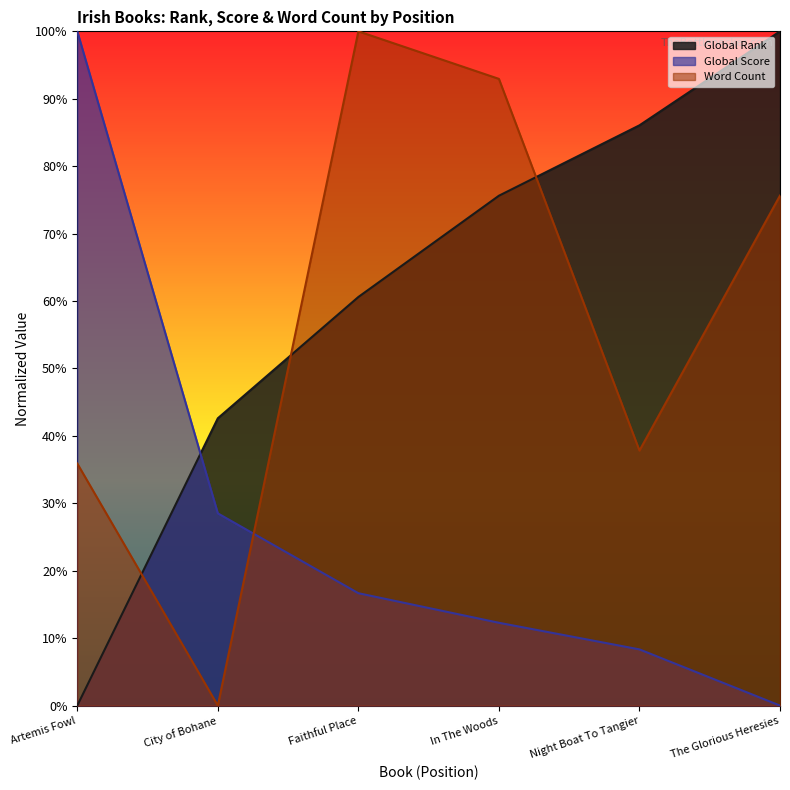

The value of Global Score at The Glorious Heresies is 0.0. True or false?

True